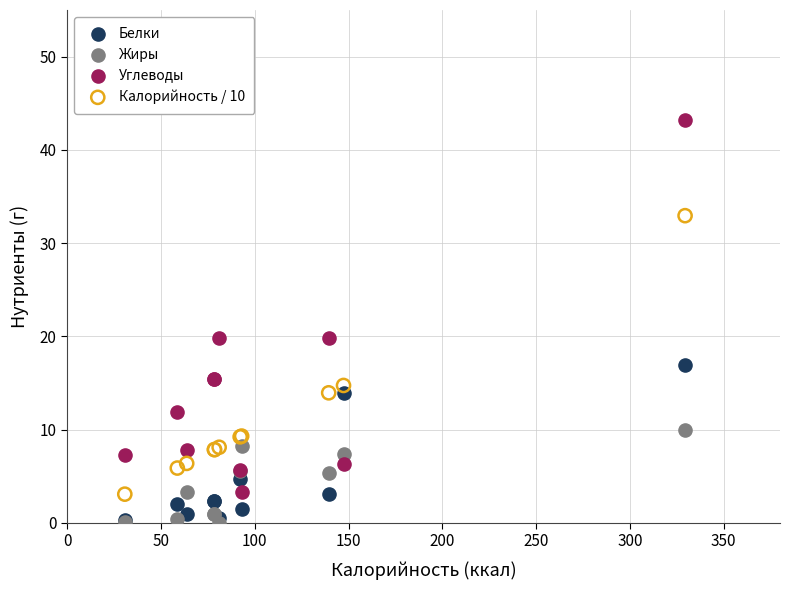

What are all the series names shown in the legend?

Белки, Жиры, Углеводы, Калорийность / 10